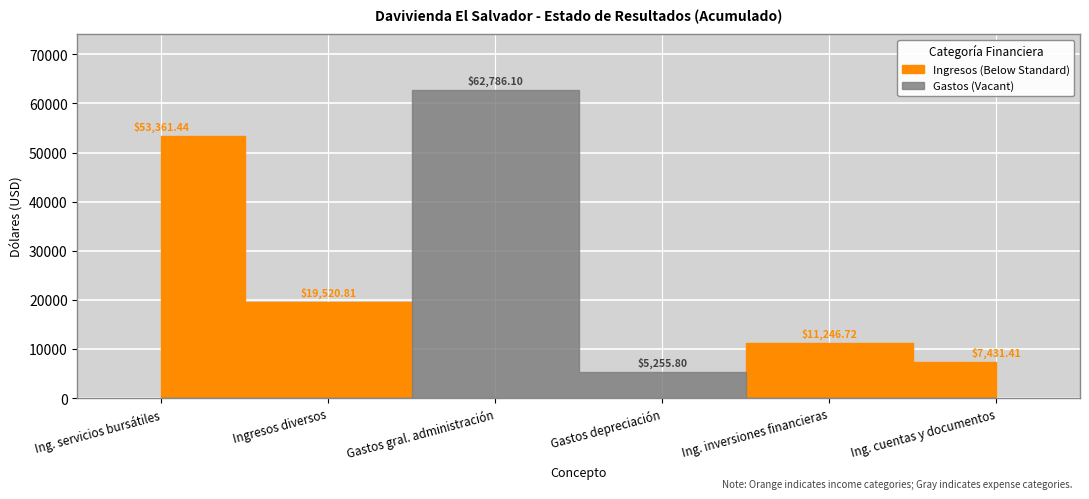

What is the ratio of the value at Ingresos por cuentas y documentos to the value at Ingresos por inversiones financieras?

0.7